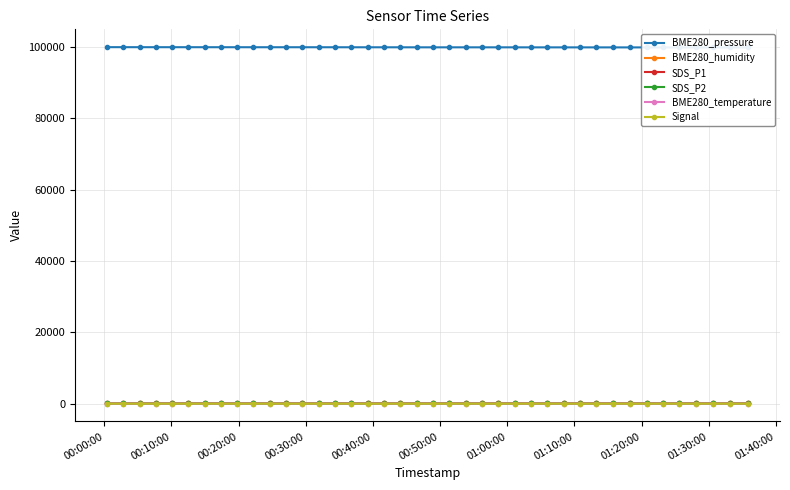

Is the value of BME280_temperature at 13 greater than the value of Signal at 33?

Yes